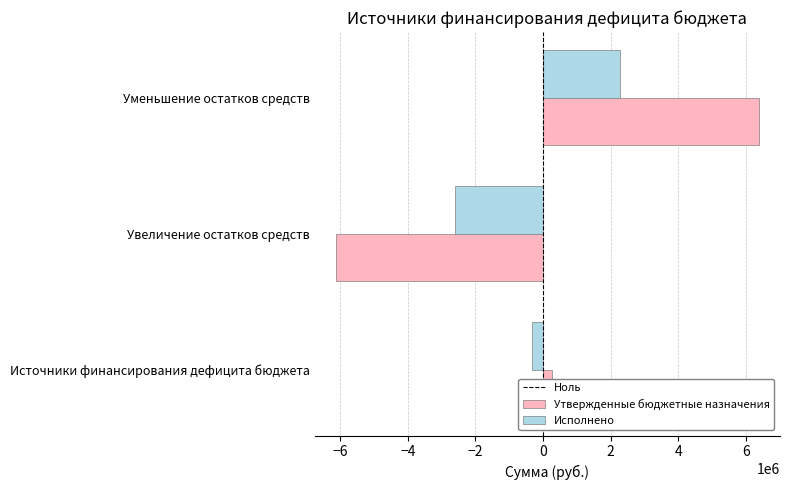

Which series has the widest spread of values?

Утвержденные бюджетные назначения